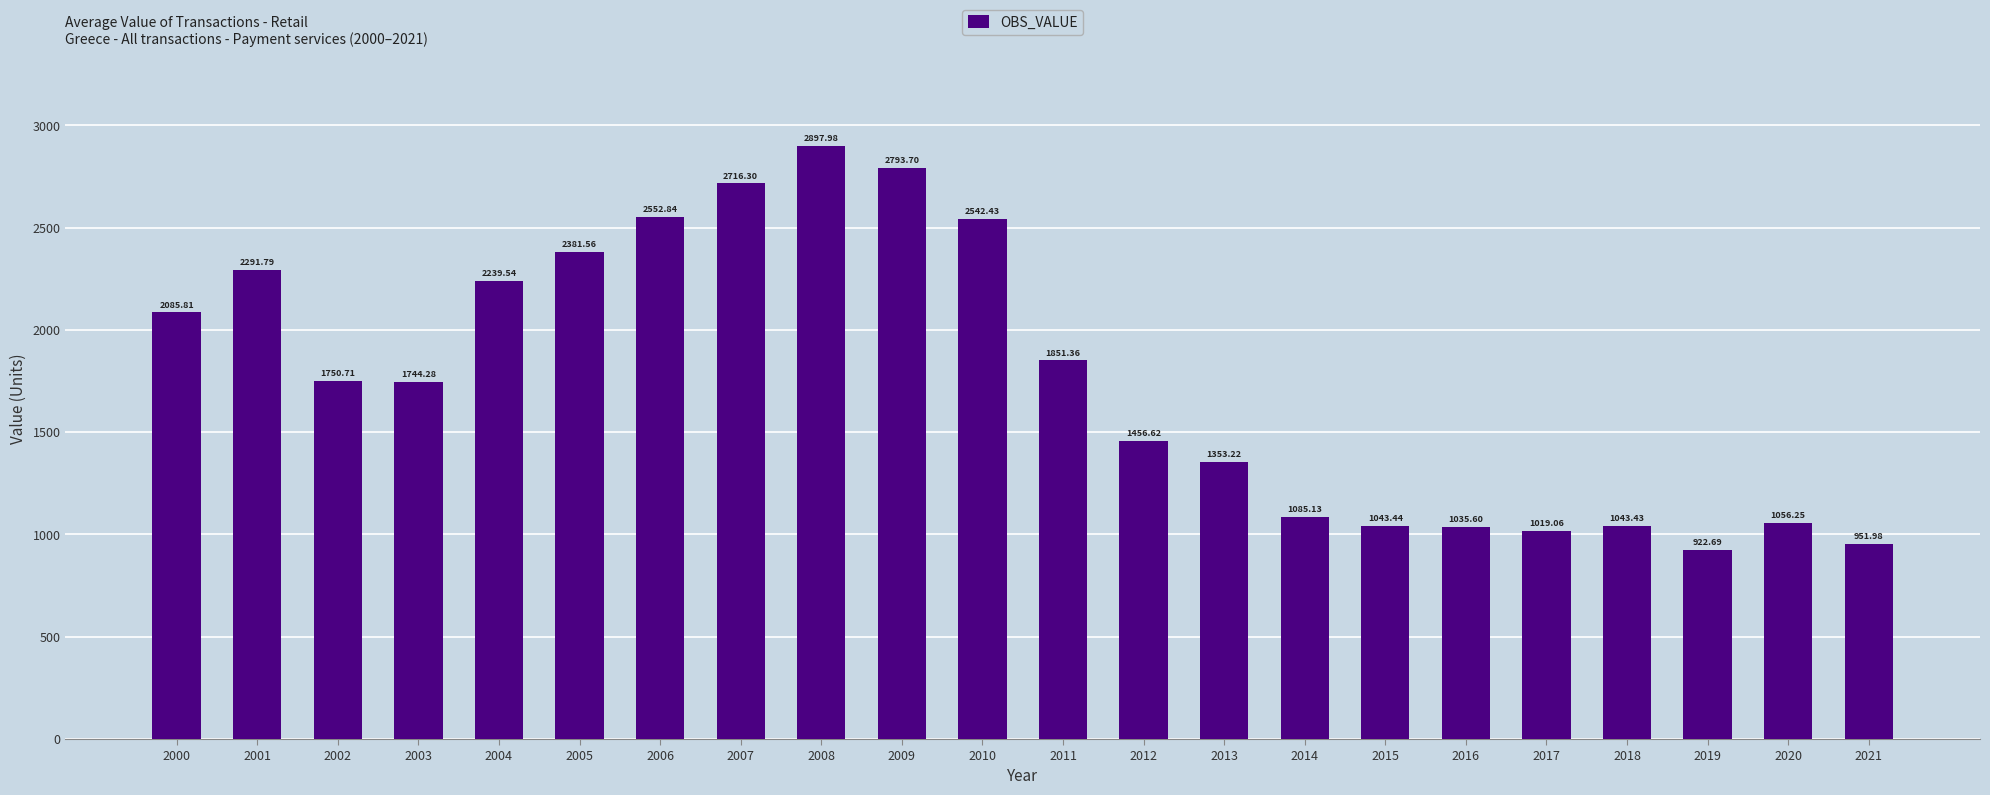

What is the change in value from 2003 to 2007?

+972.0